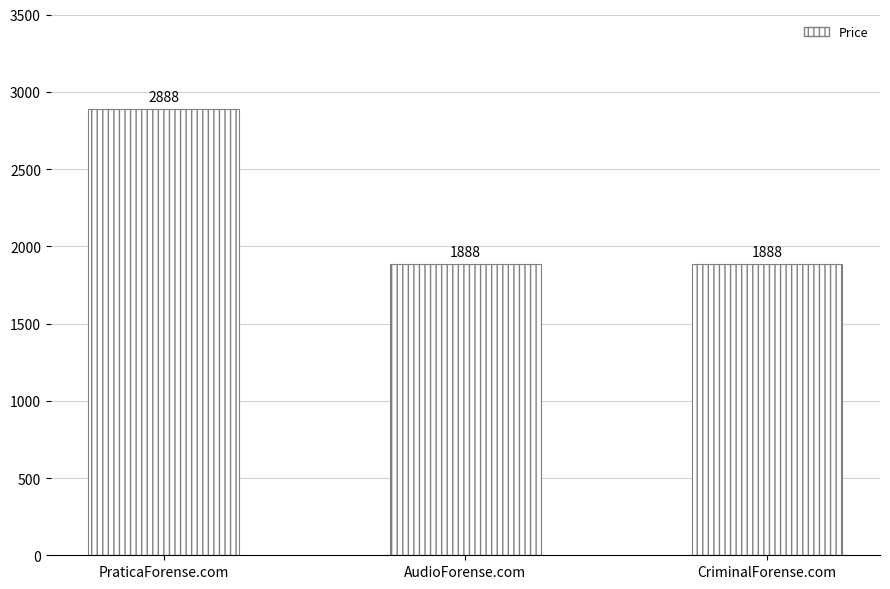

What is the value of the 2nd bar from the left?

1888